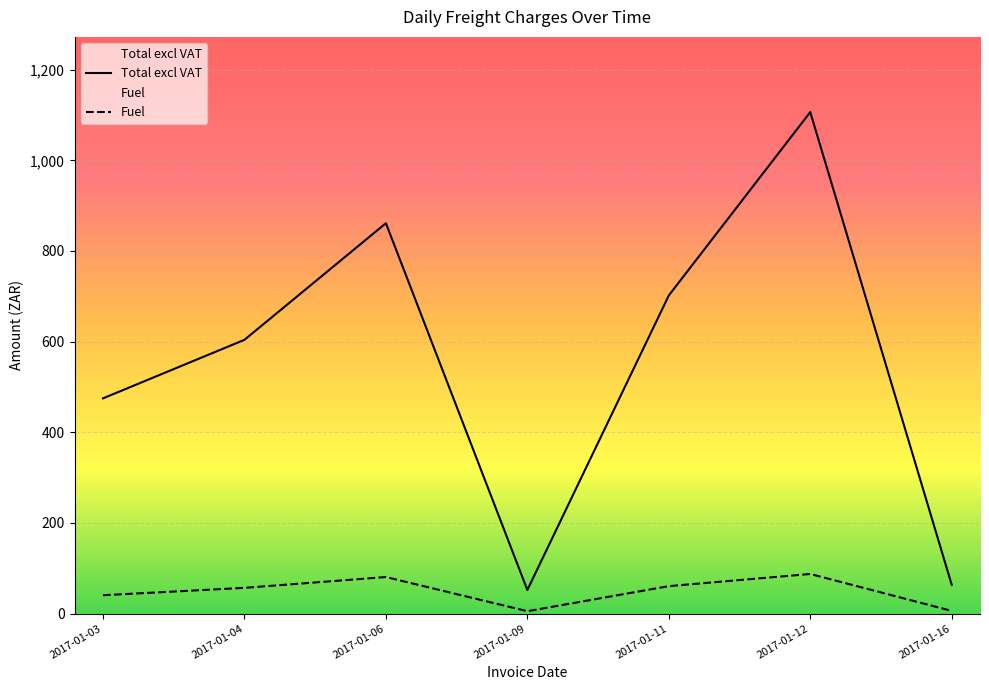

True or false: Fuel and Total excl VAT cross at least once.

False